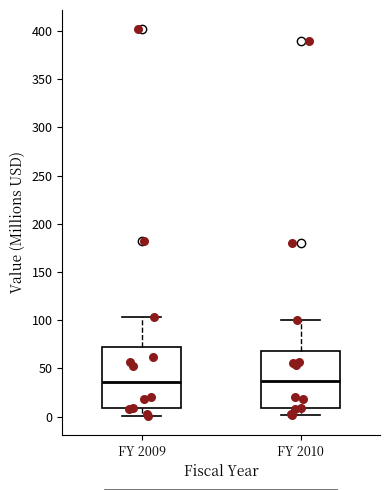

Reading left to right, transcribe this box plot: for each box, give where its median line is, the range the box spans, and where its two whiskers end, as read against the y-axis. The values are not printed on the chart, so give them approximately, as read against the axis.

FY 2009: median 35, box 10 to 70, whiskers 0 to 105
FY 2010: median 35, box 10 to 70, whiskers 0 to 100